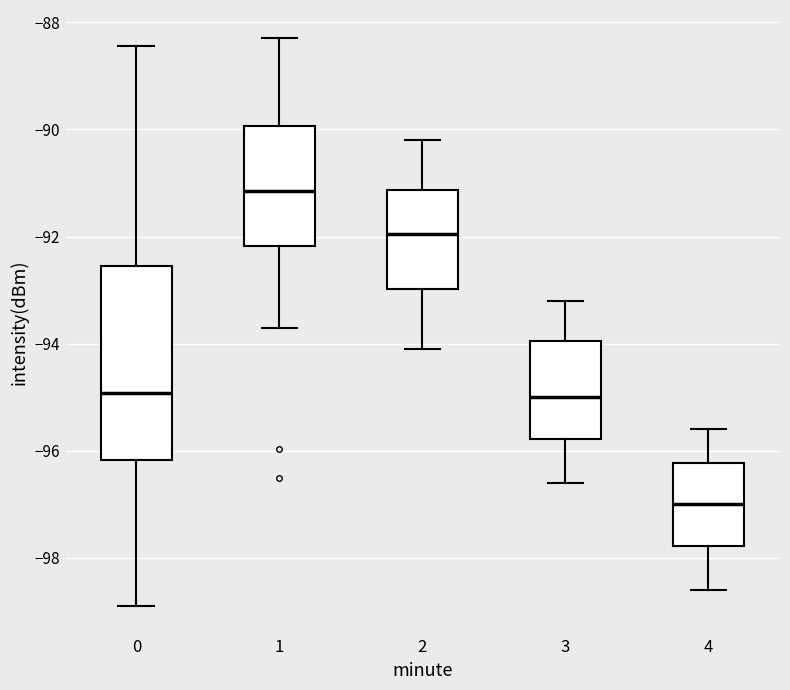

Comparing the boxes themselves (not the whiskers), which one is the tallest?

0